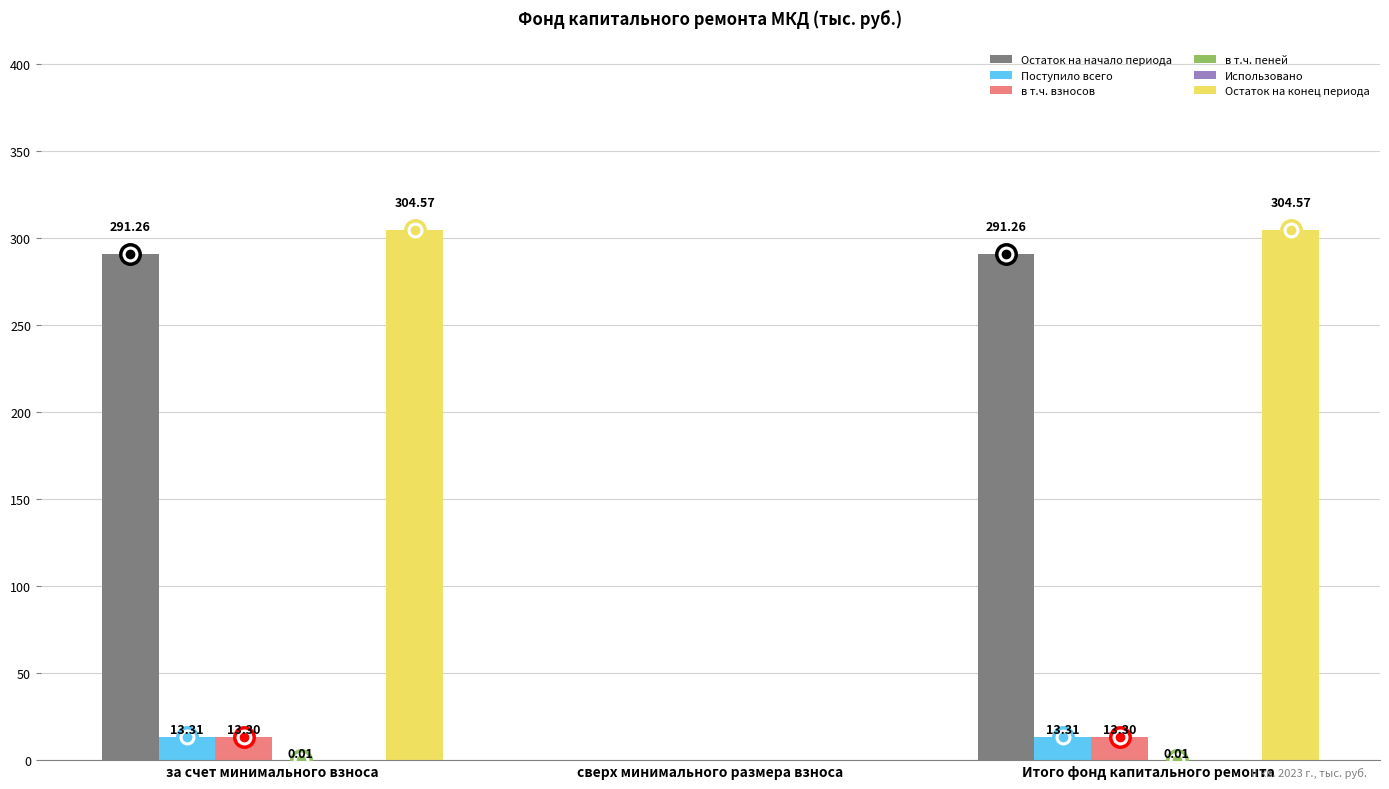

Which series changed the most between за счет минимального взноса and сверх минимального размера взноса?

Остаток на конец периода